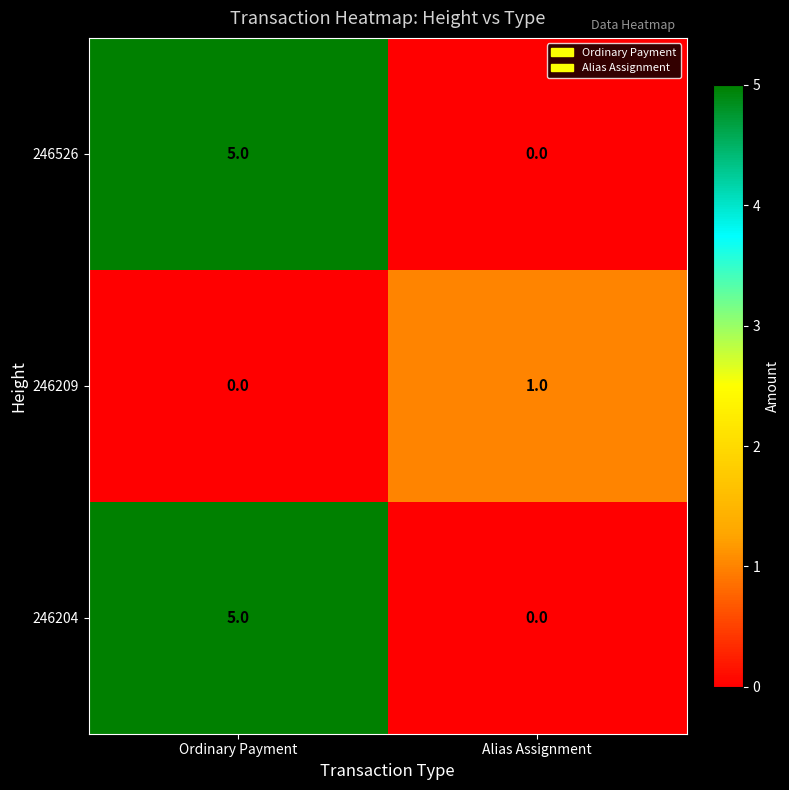

What is the sum of the 246204 values at Ordinary Payment and Alias Assignment?

5